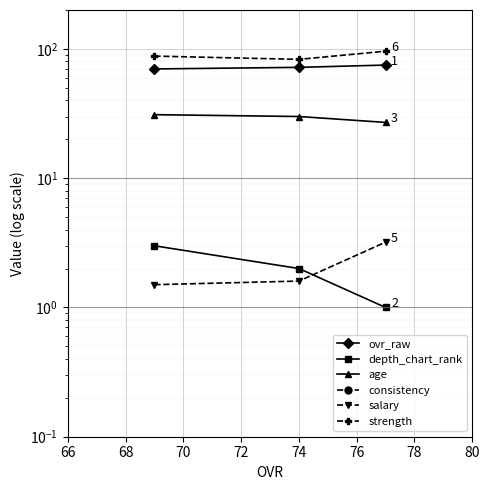

What are all the series names shown in the legend?

ovr_raw, depth_chart_rank, age, consistency, salary, strength